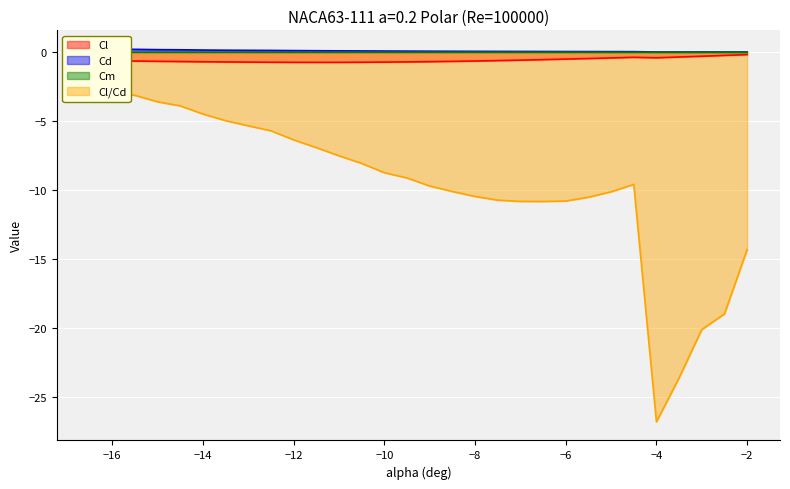

Count the number of categories in the chart.

30